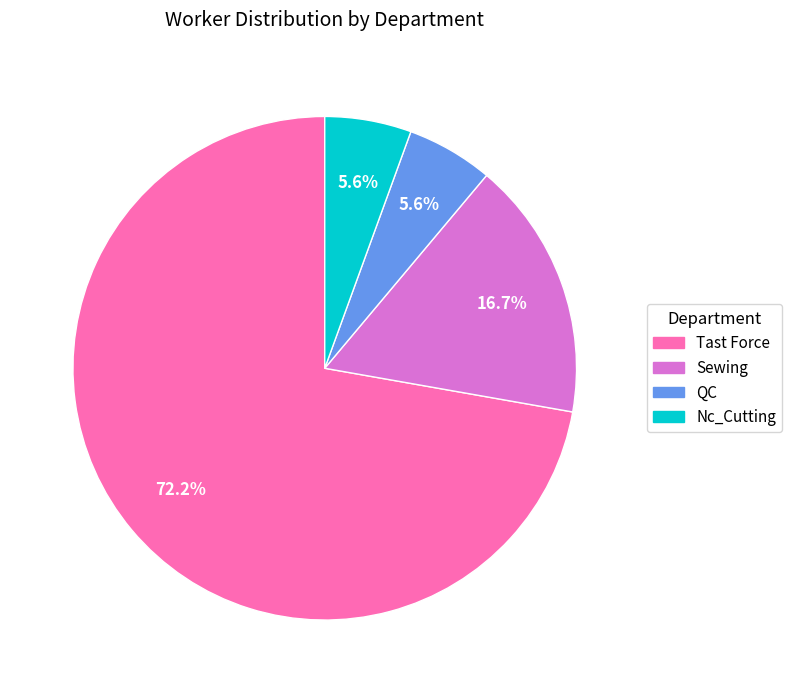

Is the sum of Tast Force and QC greater than half?

Yes